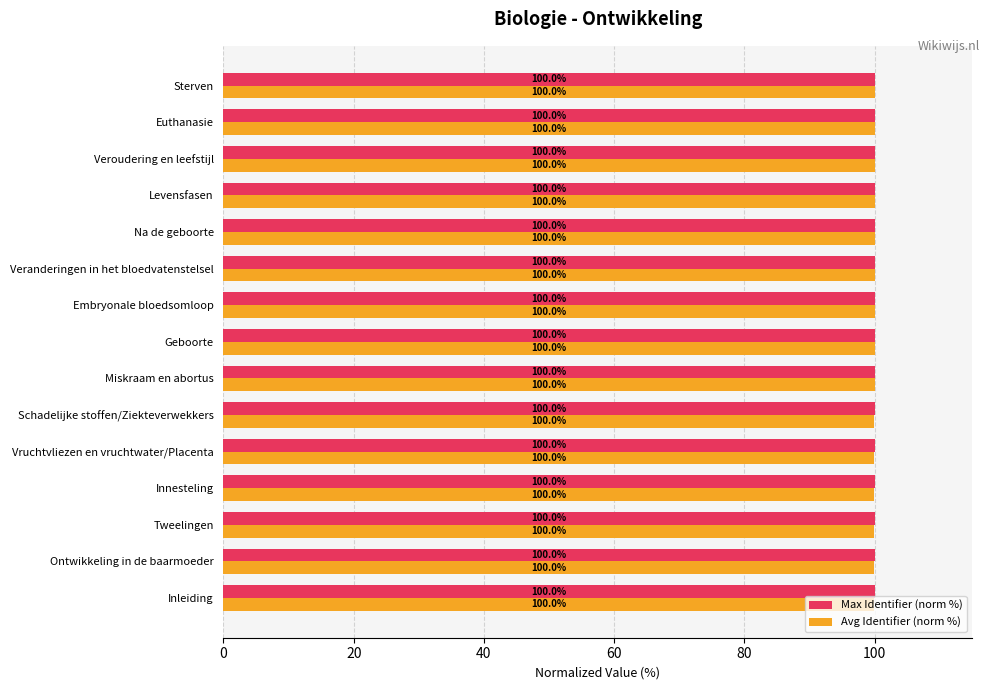

What is the average value of the Max Identifier (norm %) series?

100.0